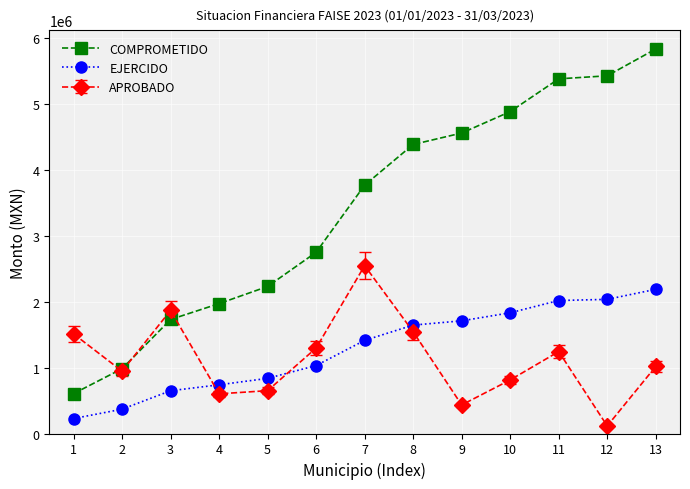

Which series has the largest range (max minus min)?

COMPROMETIDO